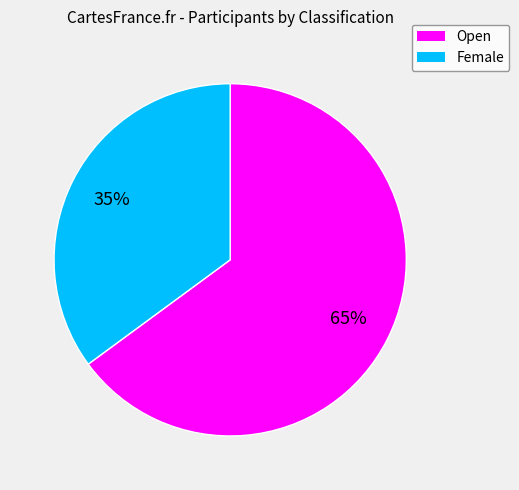

To the nearest percent, what is the difference between the largest and smallest slice percentages?

30%